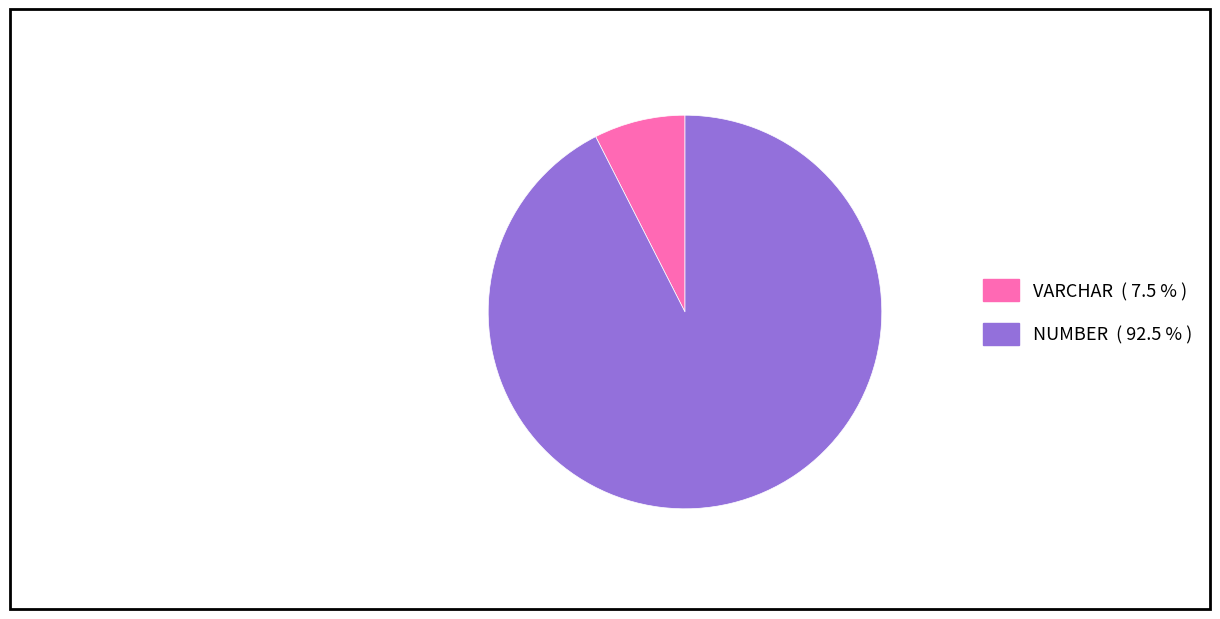

Do VARCHAR and NUMBER together represent more than half of the pie?

Yes